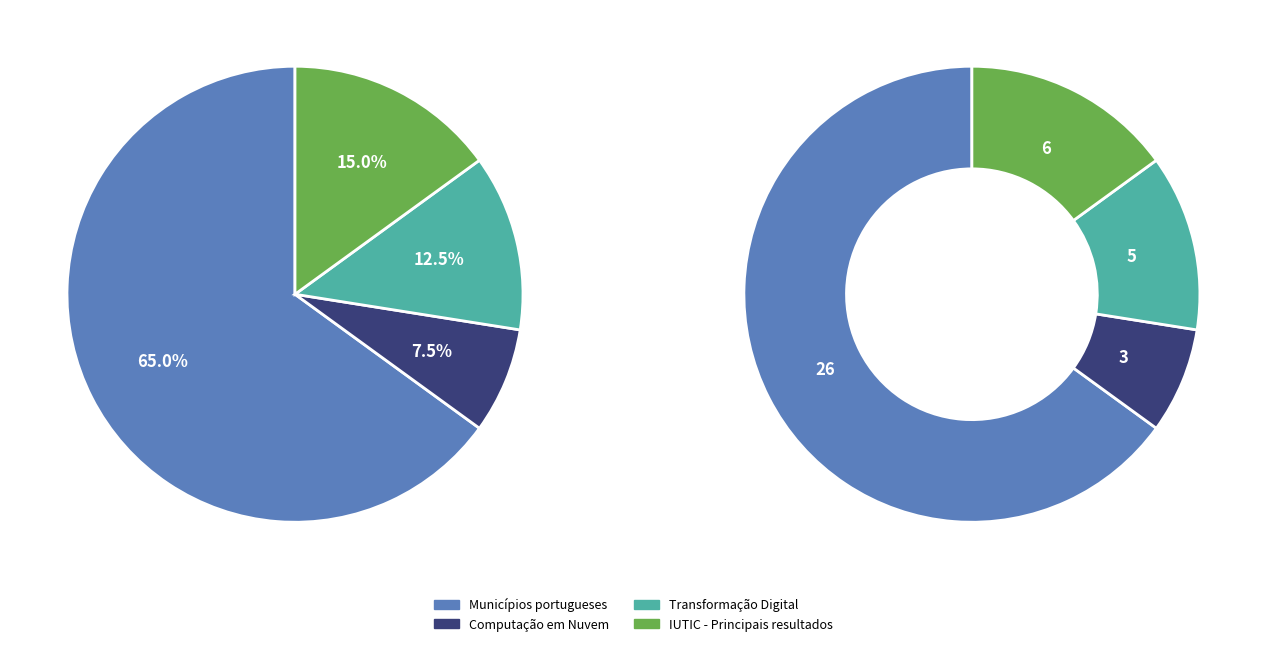

To the nearest percent, what is the combined percentage of Transformação Digital and IUTIC - Principais resultados?

28%